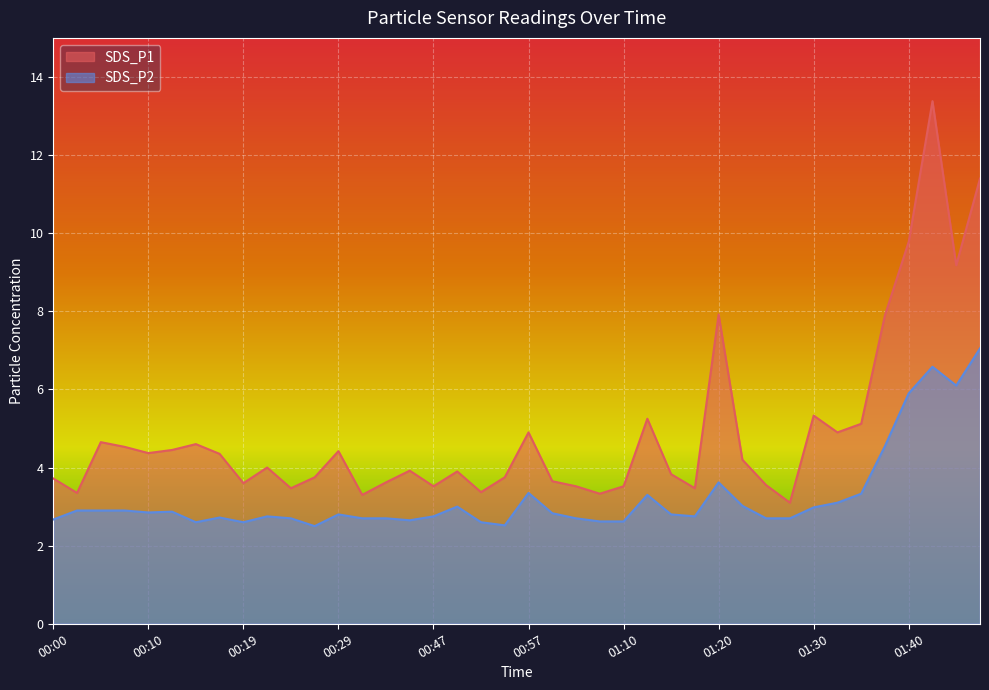

What is the difference between the highest and lowest values at 01:40?

3.9